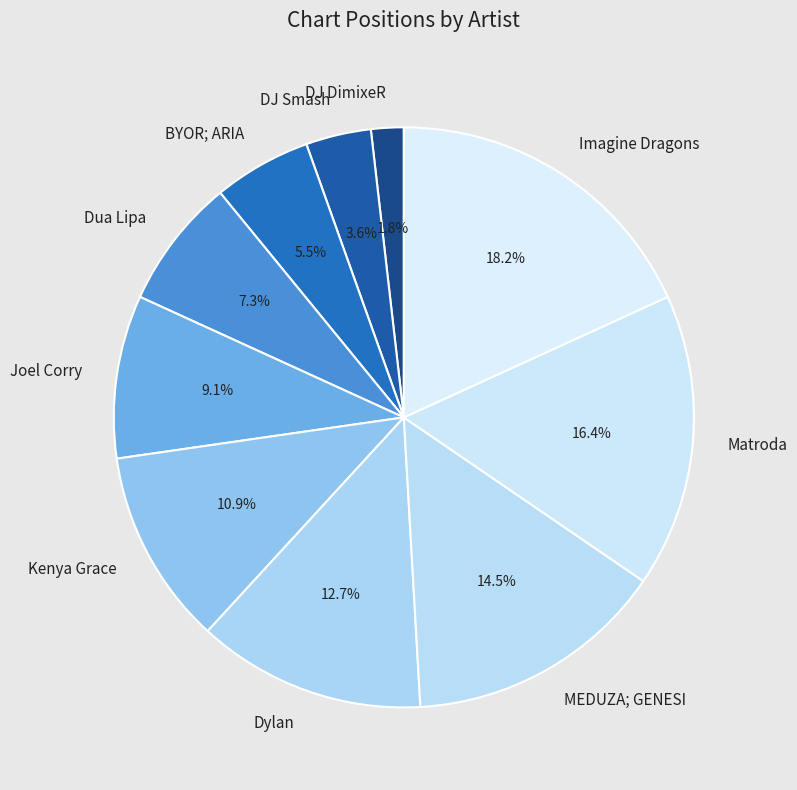

Which category has the biggest portion of the pie?

Imagine Dragons